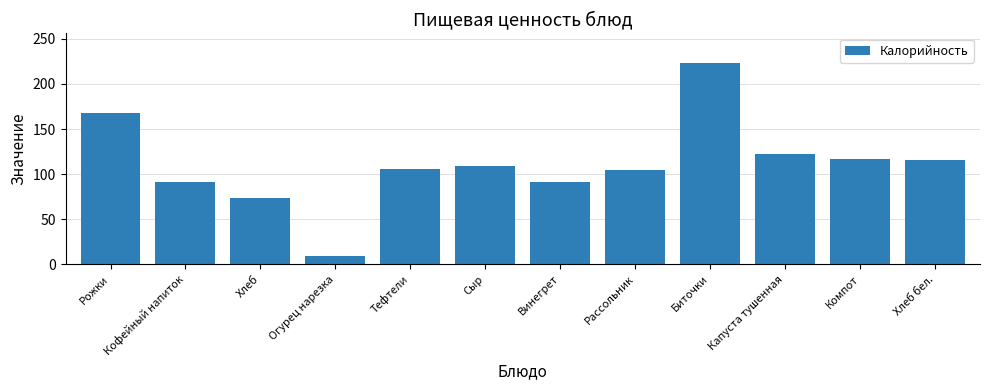

The value at Рассольник is 105.0. True or false?

True